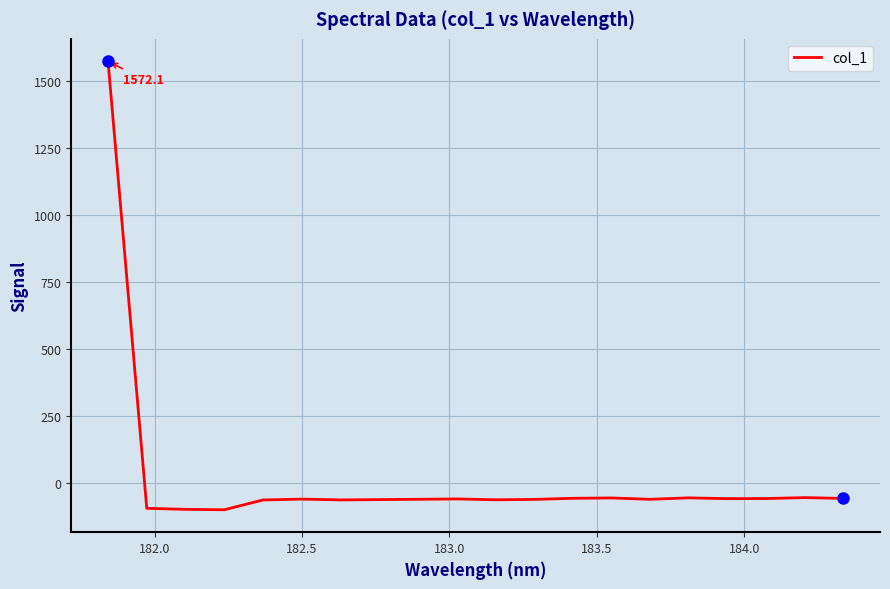

How many values exceed -58?

9